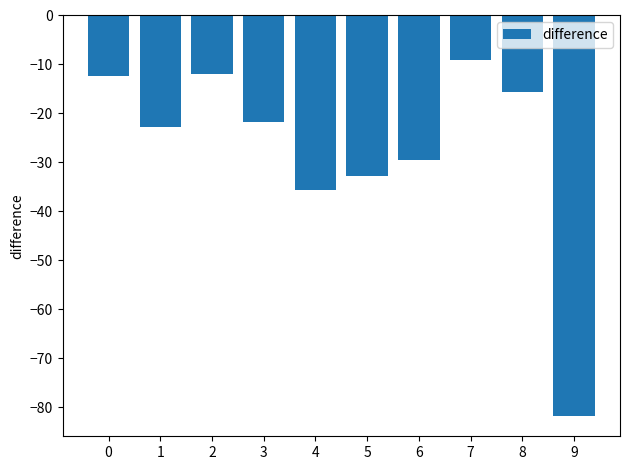

What is the change in value from 7 to 9?

-72.9